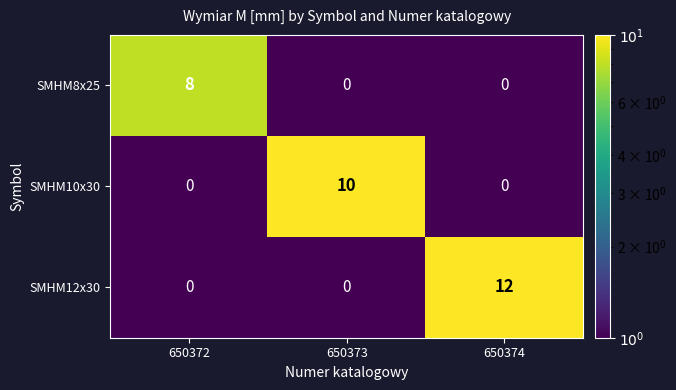

List the series in order of their peak value, lowest first.

SMHM8x25, SMHM10x30, SMHM12x30